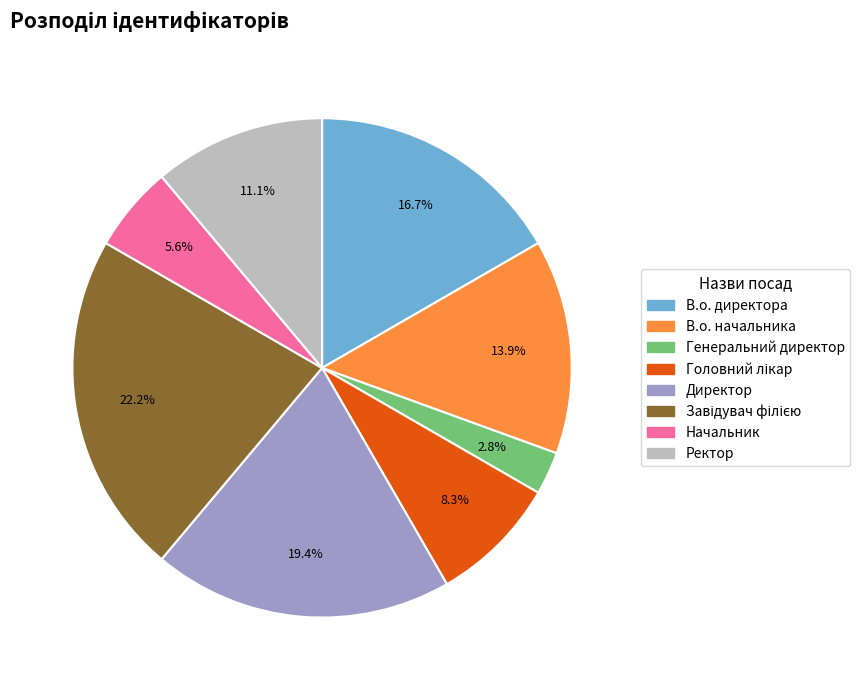

To the nearest percent, what percentage of the pie is Директор?

19%